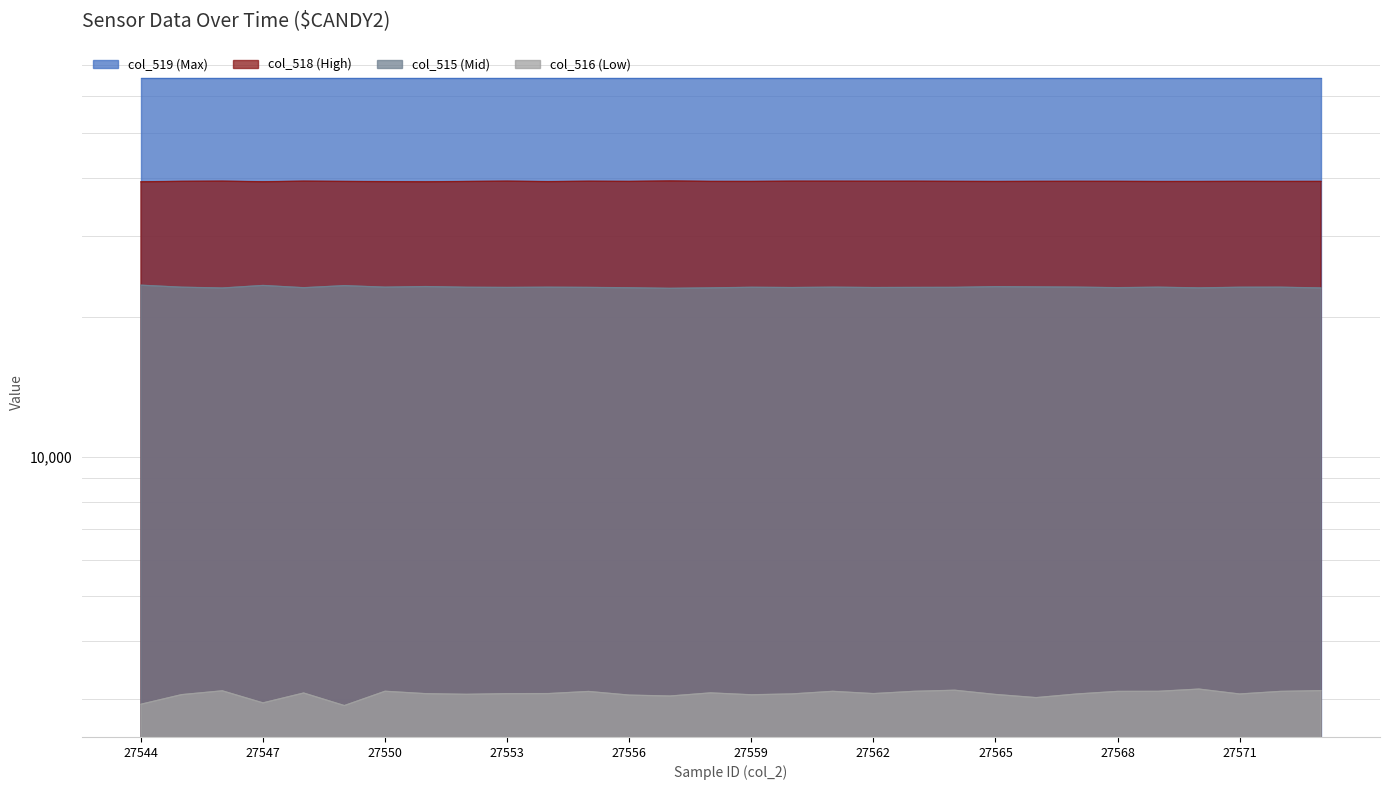

What is the value of the col_518 point at the 15th from the left?

39247